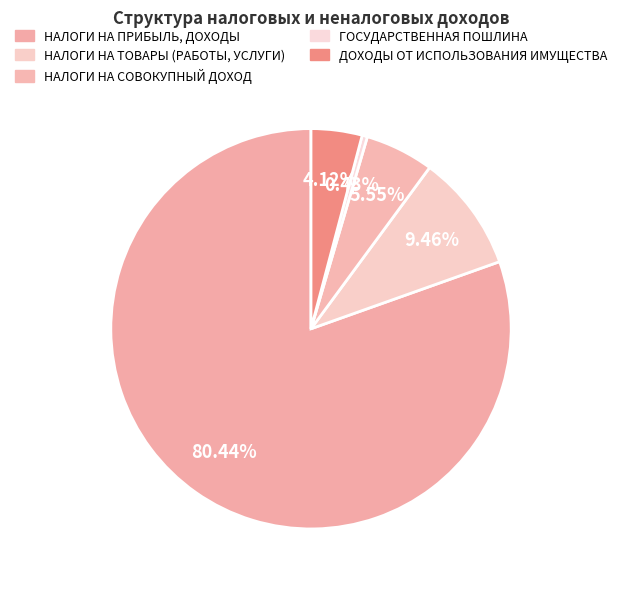

Count the number of slices in the pie.

5